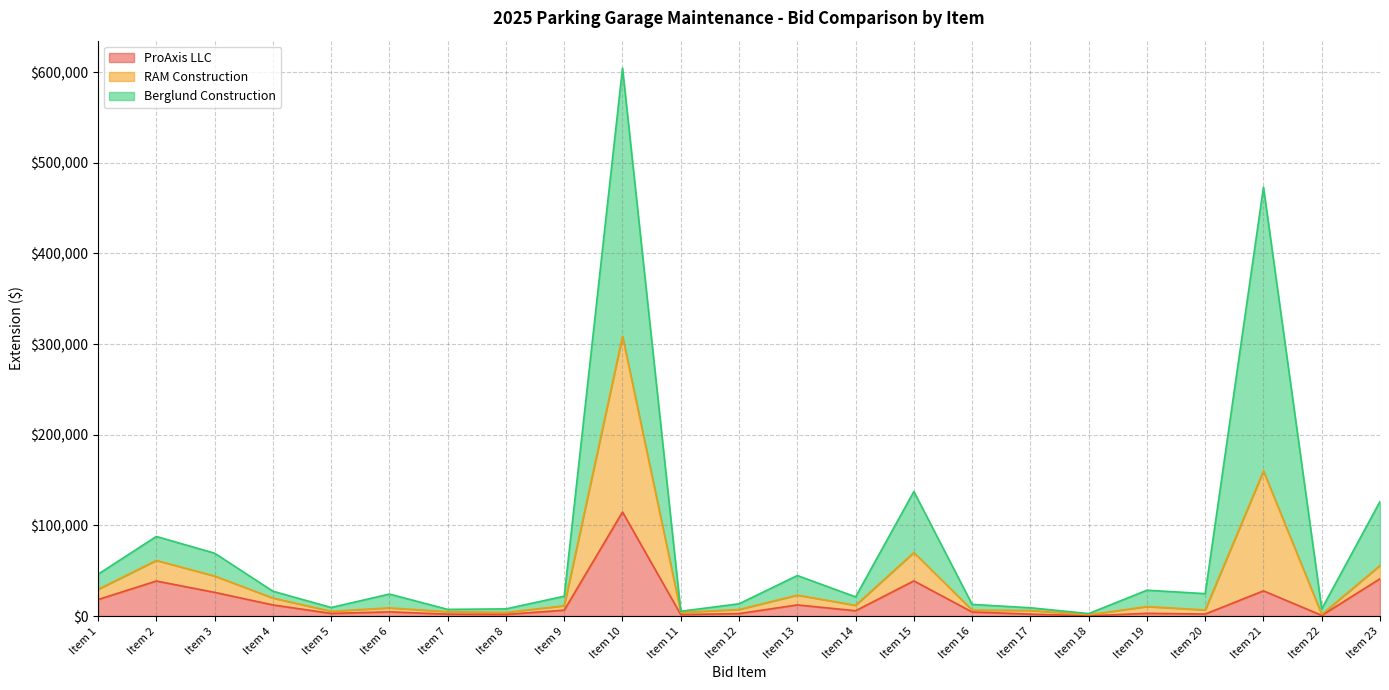

What is the lowest value of the ProAxis LLC series?

276.0